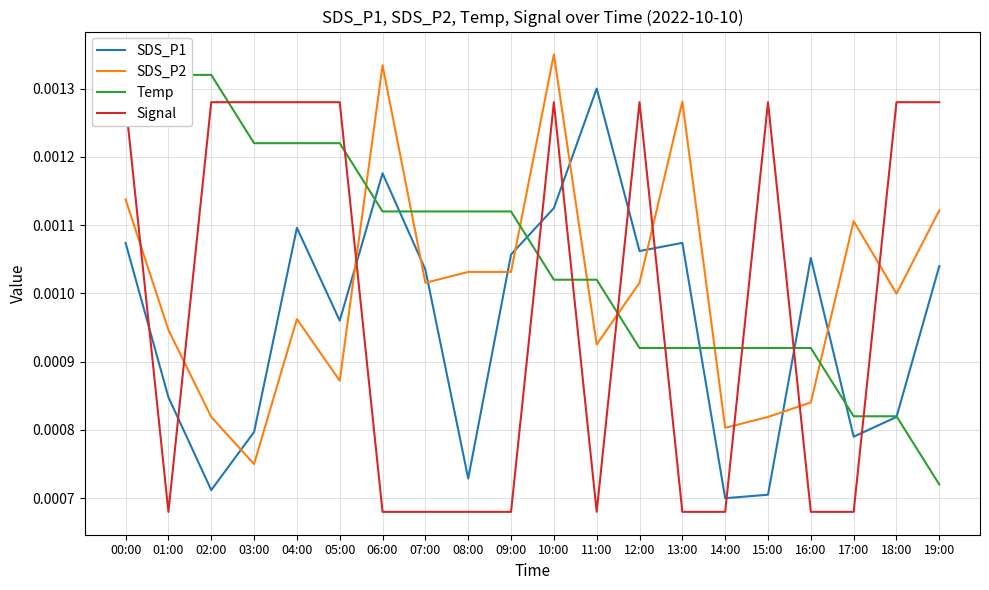

Is this an area chart (filled region under the line)?

No